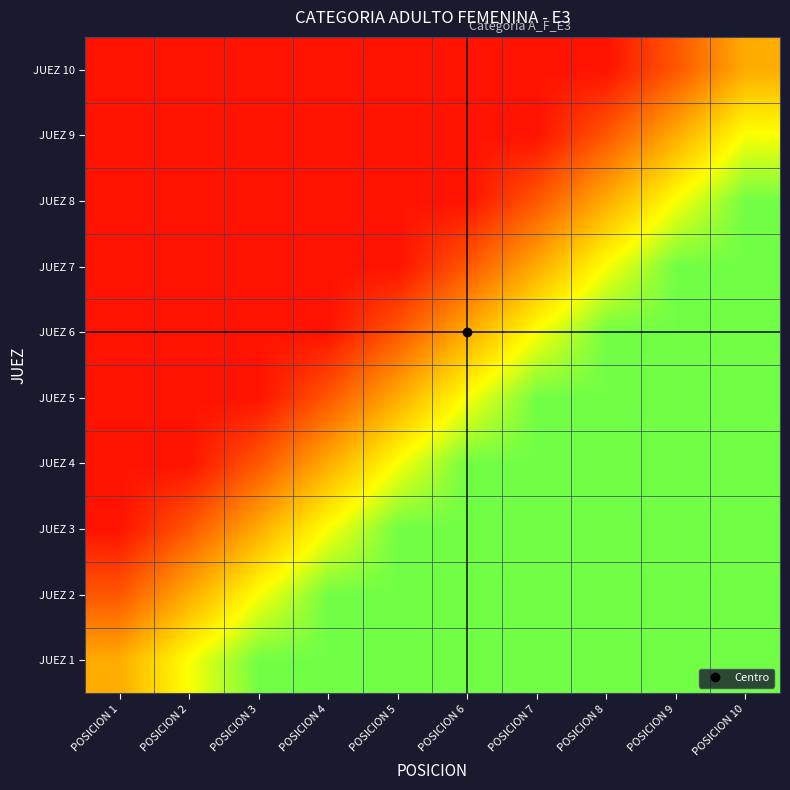

At POSICION 6, list the series in order from largest to smallest.

JUEZ 1, JUEZ 2, JUEZ 3, JUEZ 4, JUEZ 5, JUEZ 6, JUEZ 7, JUEZ 8, JUEZ 9, JUEZ 10